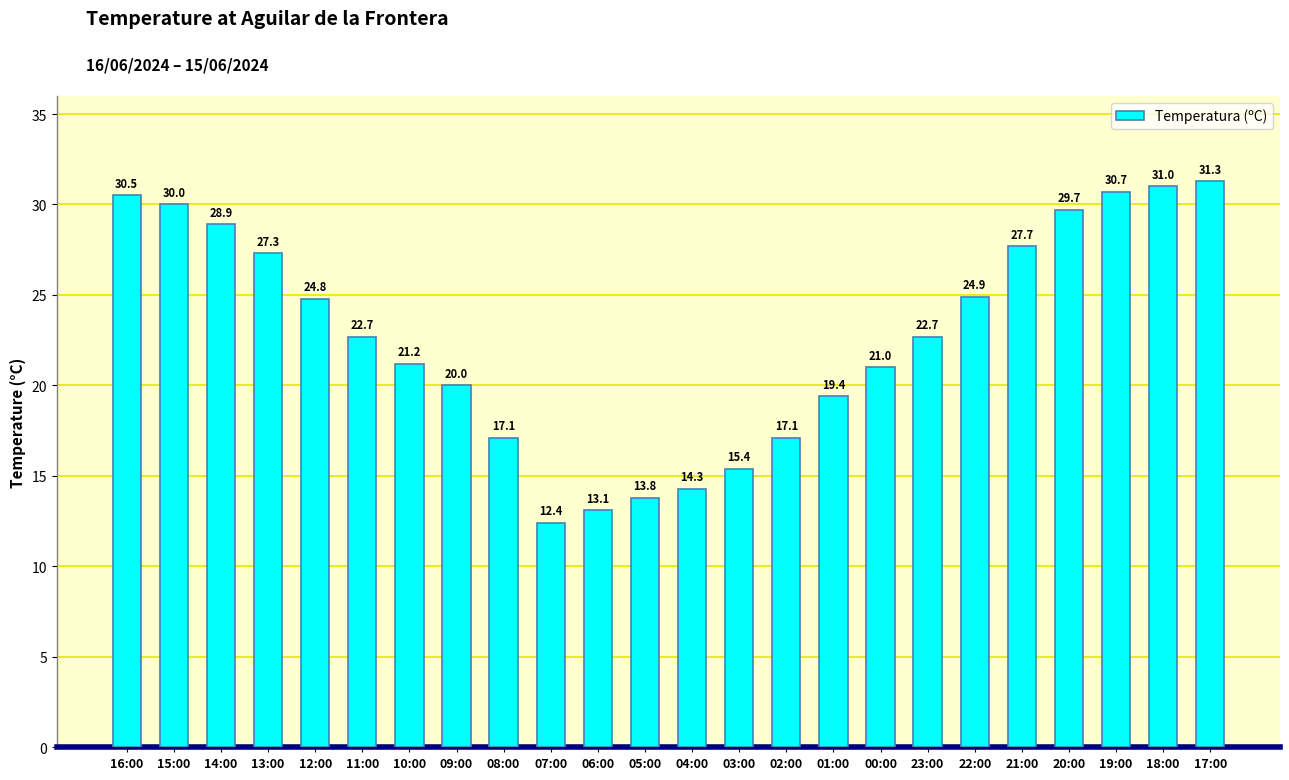

What is the smallest value displayed?

12.4